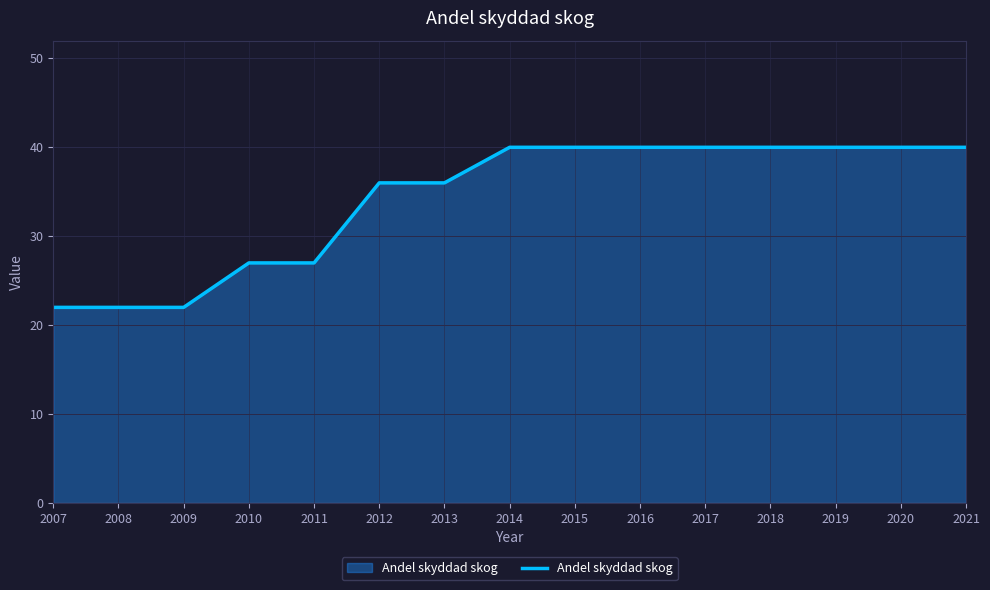

The chart shows a value of 40 at 2014. True or false?

True